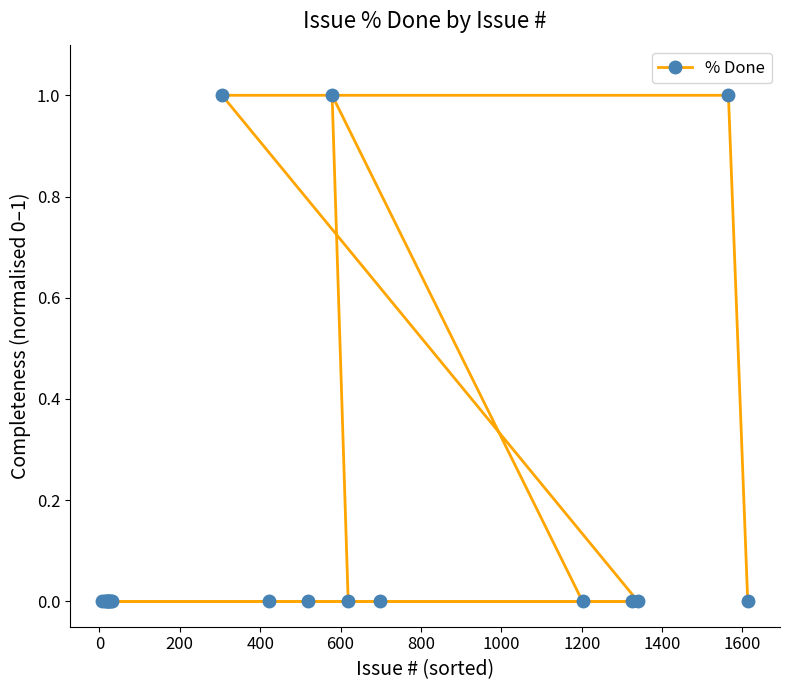

Reading left to right, what are all the values shown in this chart?

0	0	0	0	0	0	0	0	0	1	0	0	1	0	0	0	0	0	1	0